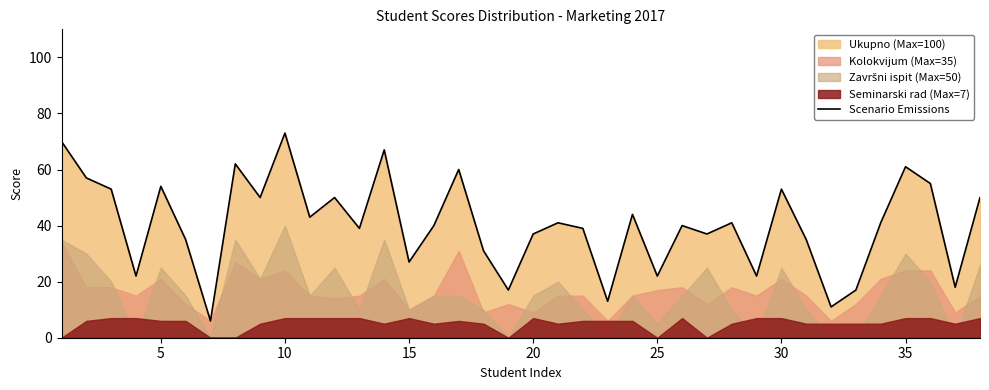

The value of Scenario Emissions at 20 is 54. True or false?

False